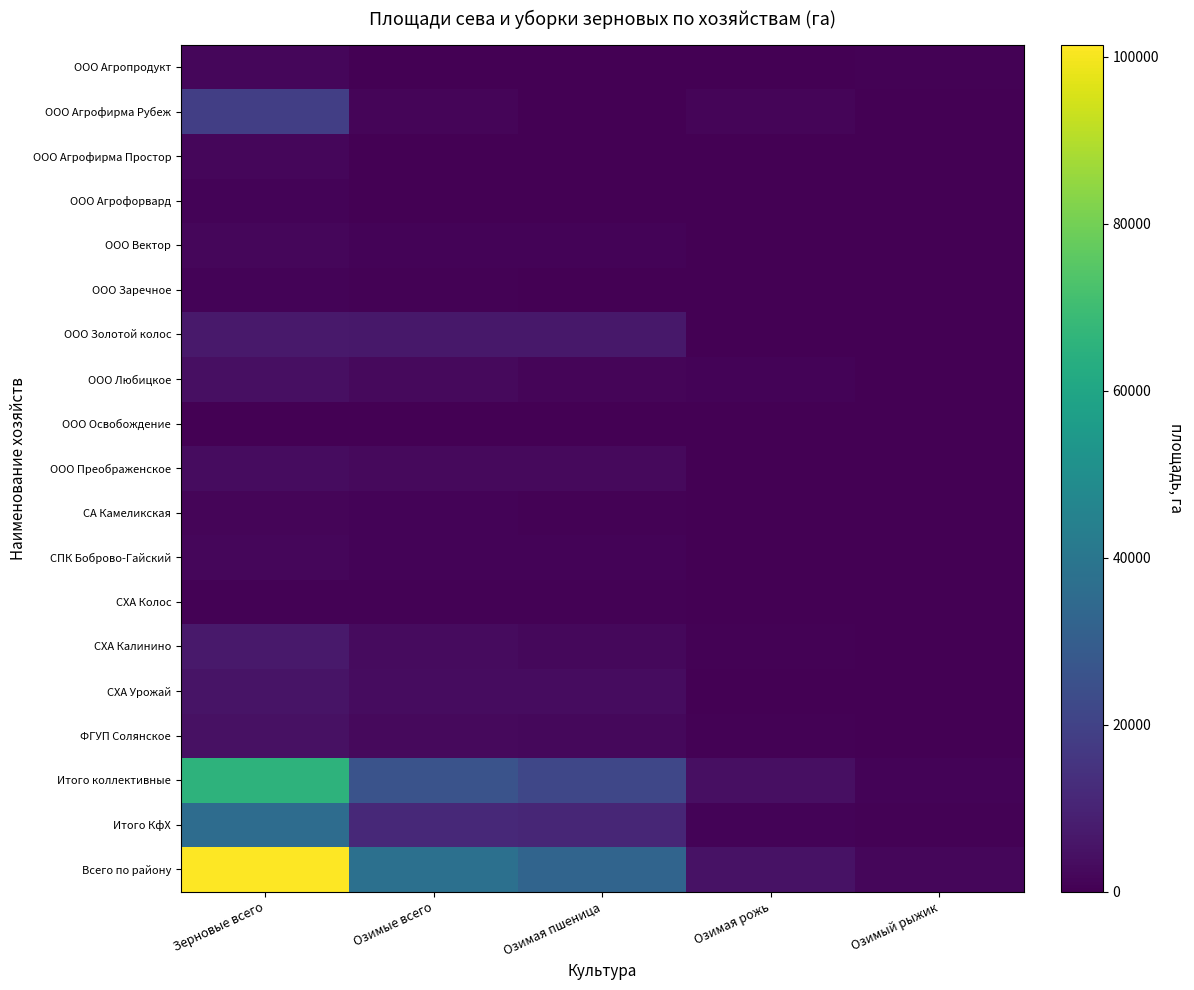

Which category has the lowest value across all series?

Озимая рожь